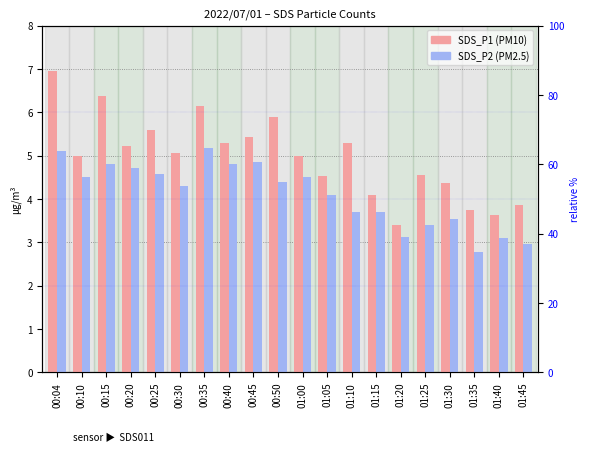

At which label is SDS_P1 closest to 5?

00:10